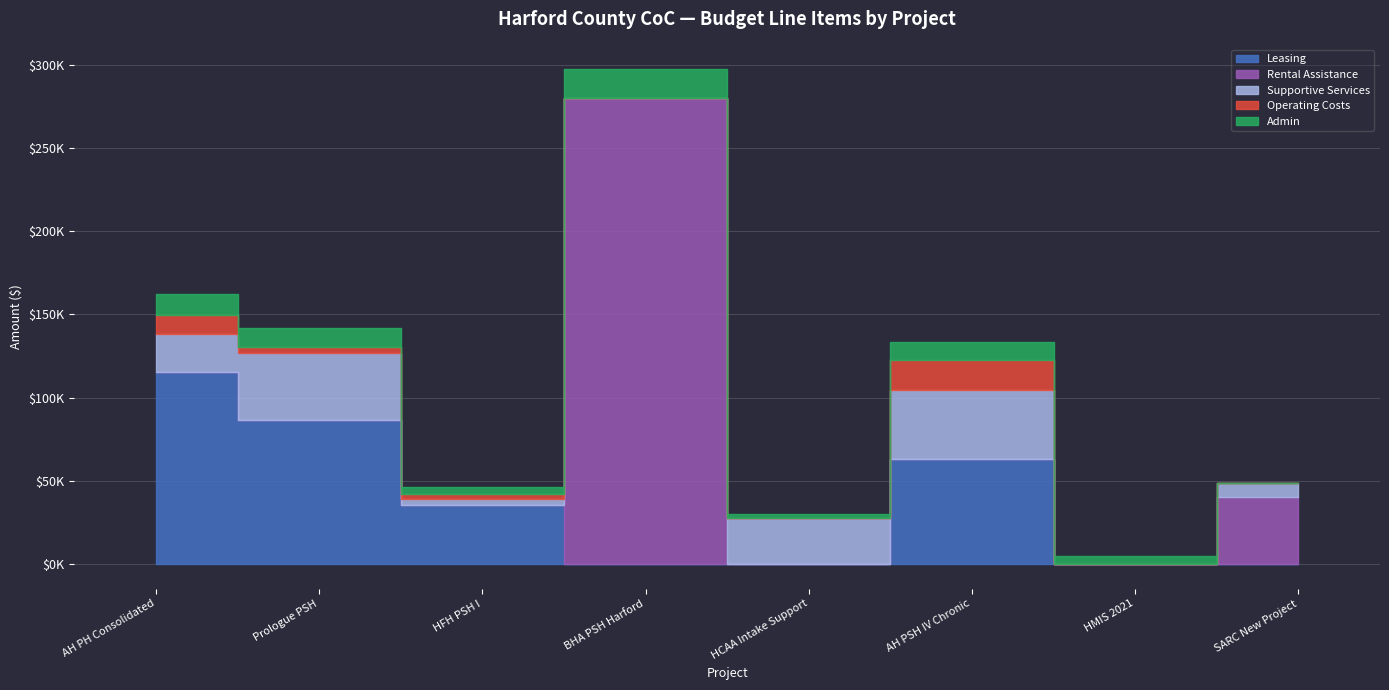

At AH PSH IV Chronic, list the series in order from largest to smallest.

Leasing, Supportive Services, Operating Costs, Admin, Rental Assistance